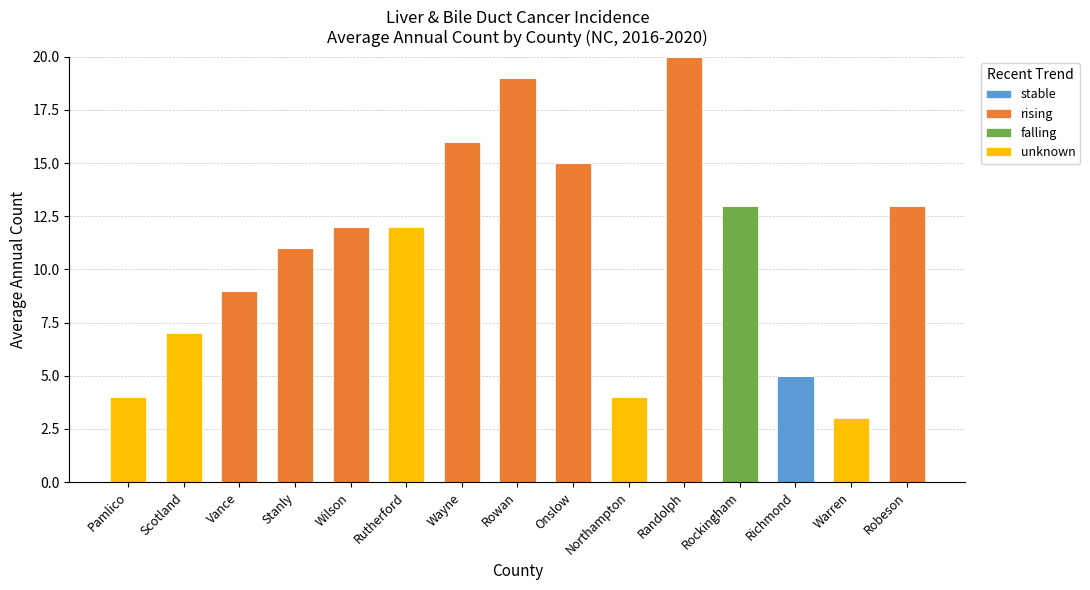

What is the sum of all stable values?

5